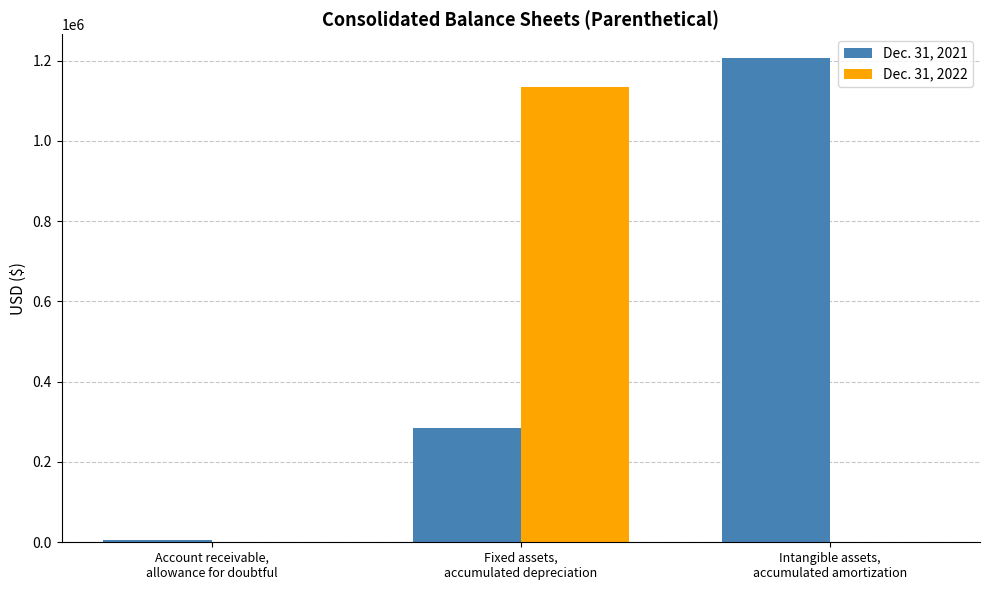

Are the bars horizontal?

No